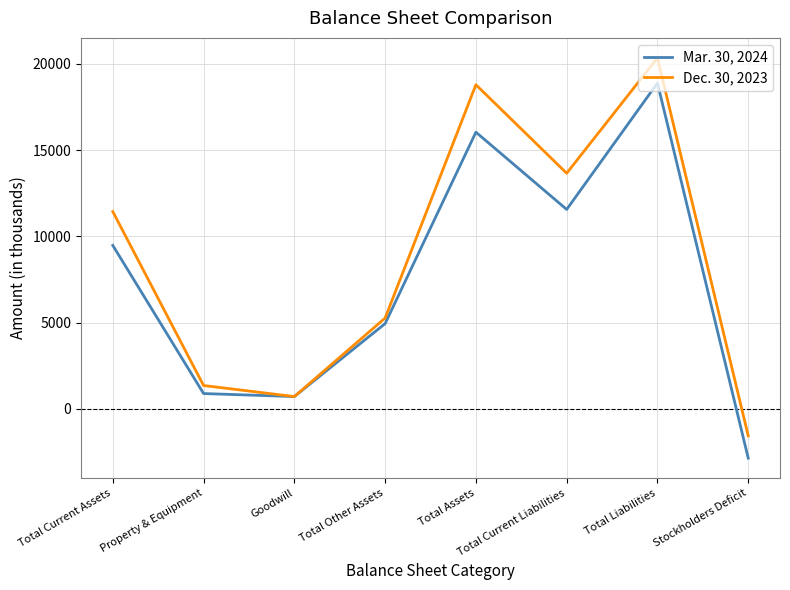

Reading left to right, extract all data points from this chart.

Mar. 30, 2024: Total Current Assets=9478	Property & Equipment=895	Goodwill=720	Total Other Assets=4946	Total Assets=16039	Total Current Liabilities=11562	Total Liabilities=18885	Stockholders Deficit=-2846
Dec. 30, 2023: Total Current Assets=11437	Property & Equipment=1360	Goodwill=720	Total Other Assets=5270	Total Assets=18787	Total Current Liabilities=13658	Total Liabilities=20342	Stockholders Deficit=-1555